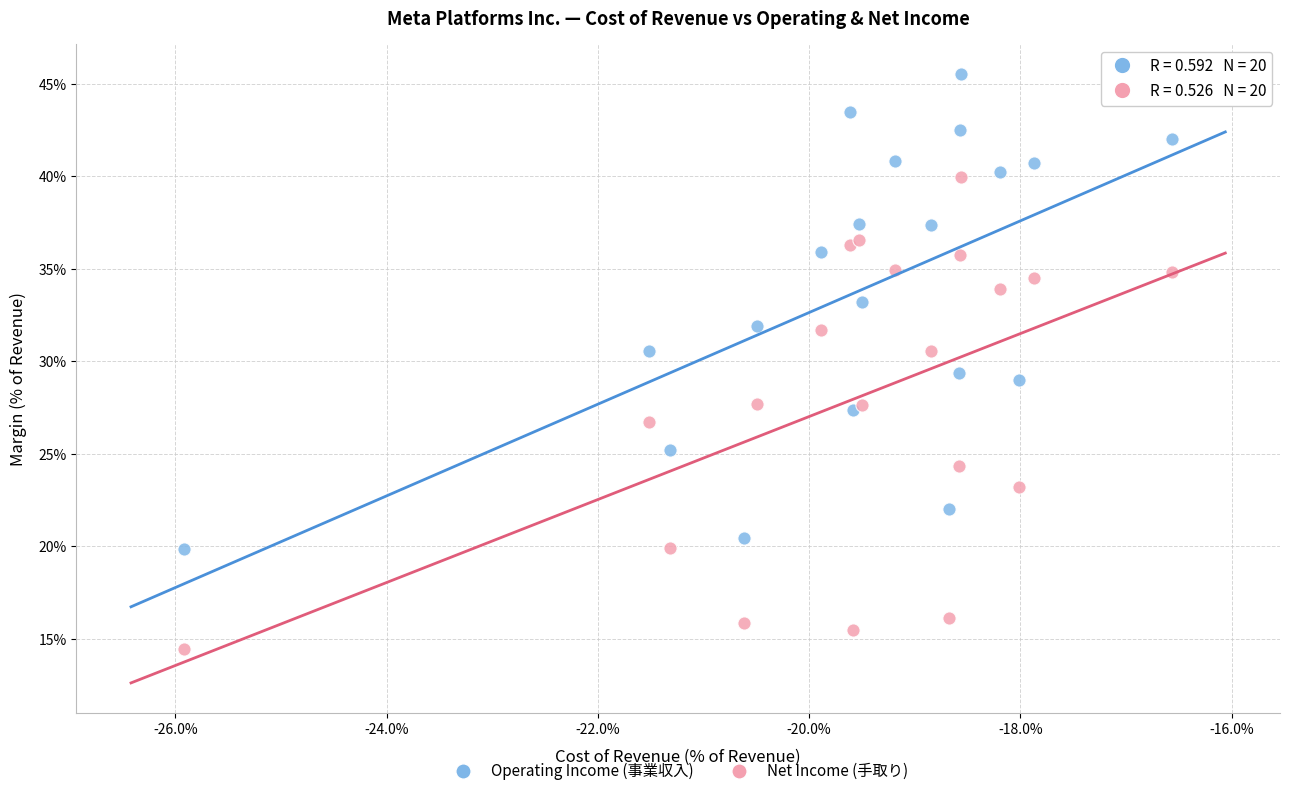

Which series reaches the maximum Y coordinate?

Operating Income (事業収入)